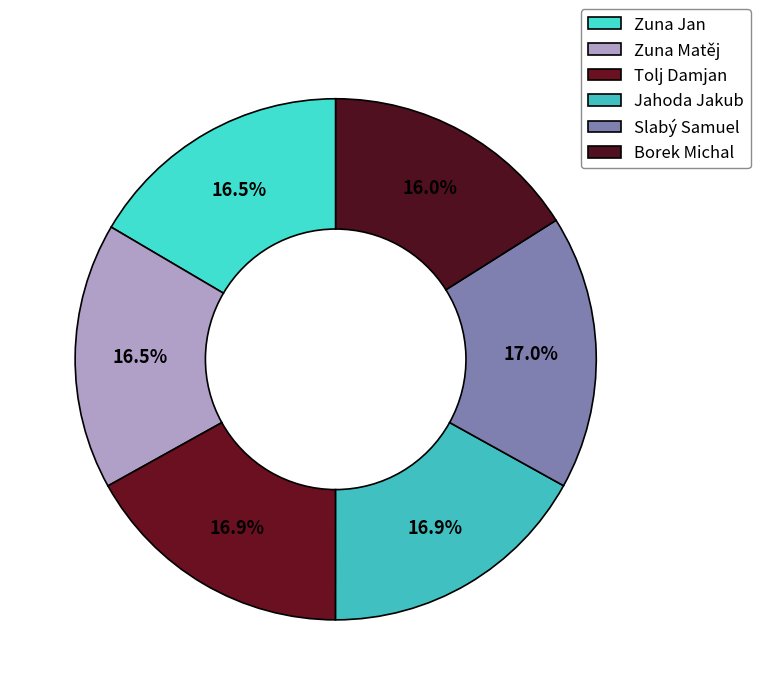

To the nearest percent, what is the difference between the largest and smallest slice percentages?

1%